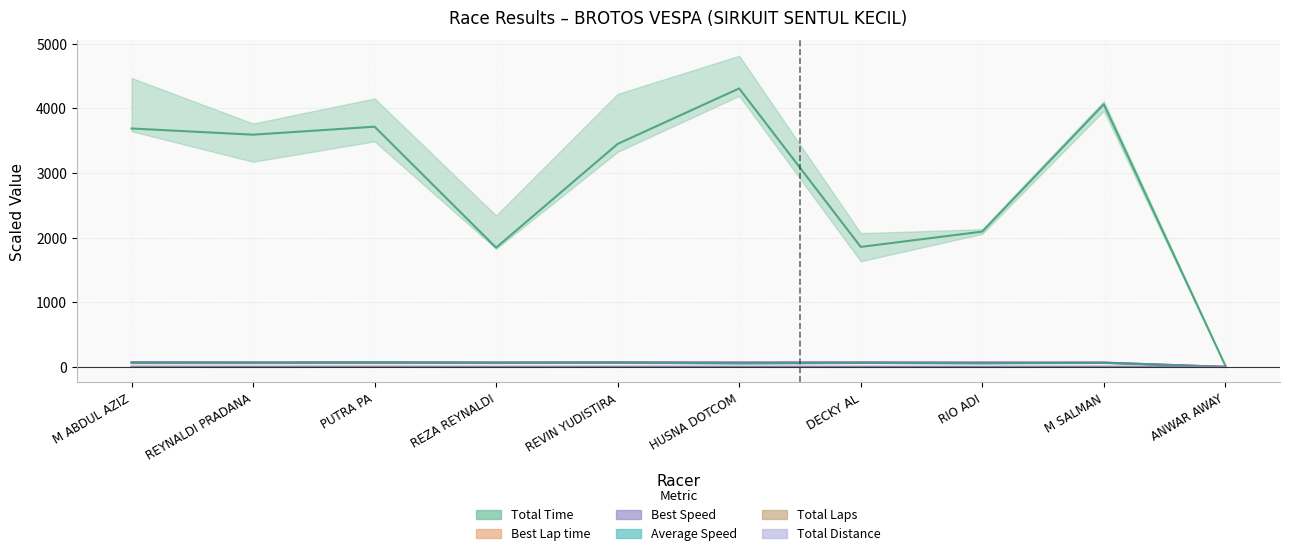

At which category does Total Time reach its first local peak?

PUTRA PA